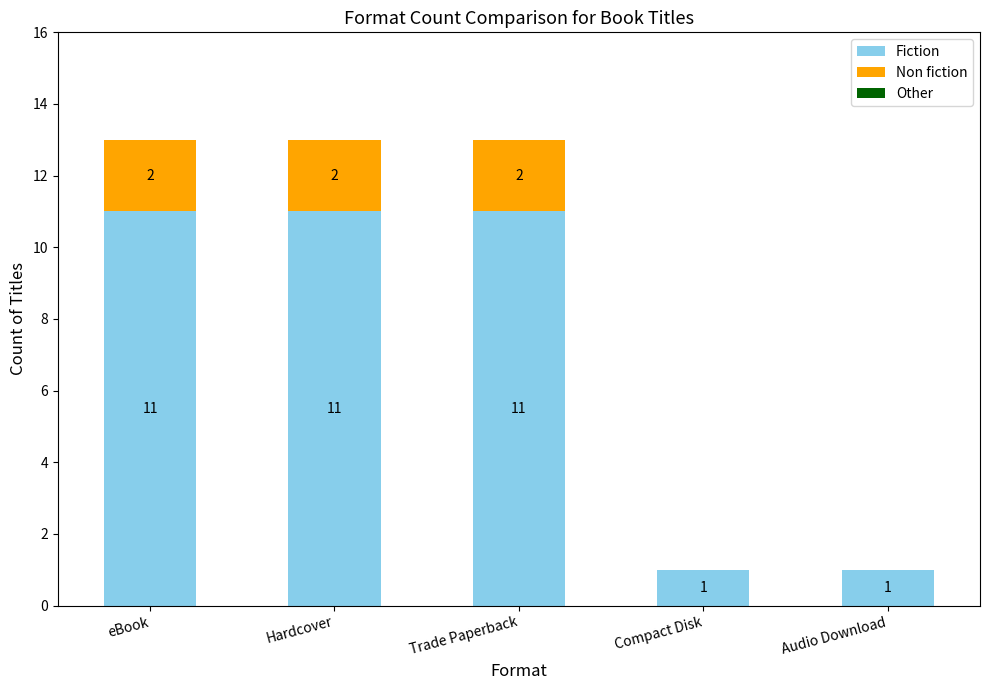

What is the maximum value for Fiction?

11